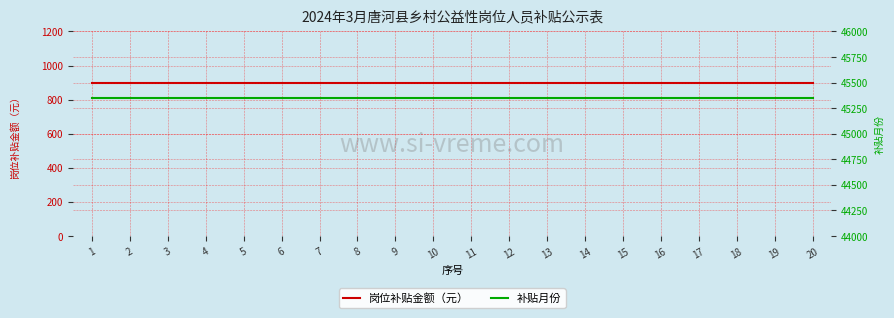

Rank the series by their average value, from lowest to highest.

岗位补贴金额（元）, 补贴月份